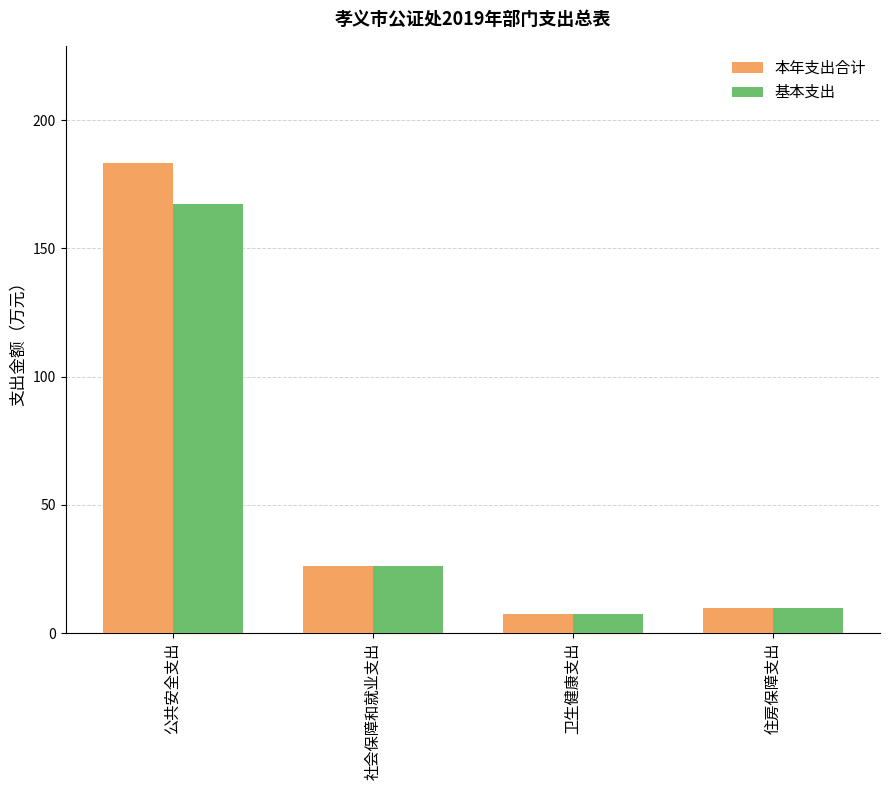

List the series in order of their overall mean, highest first.

本年支出合计, 基本支出